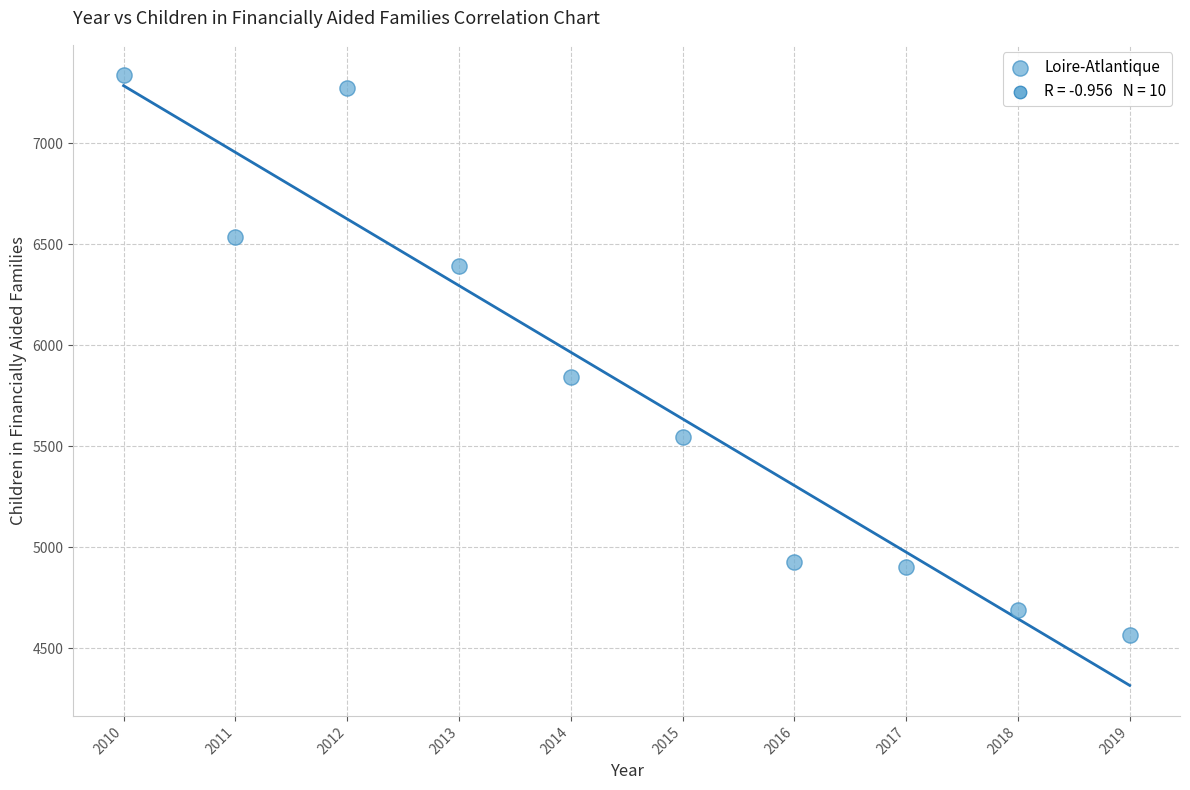

What Y value in the scatter plot is closest to 5950?

5845